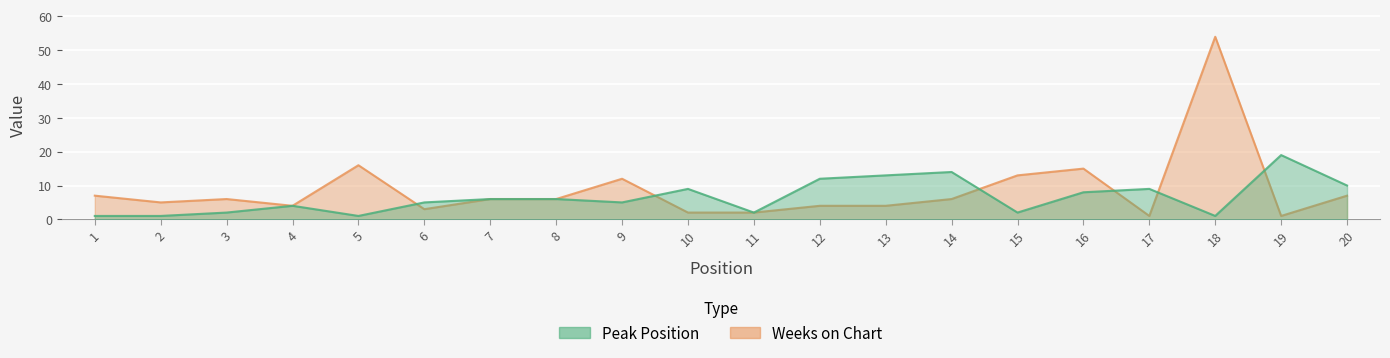

Which category has the highest value across all series?

18